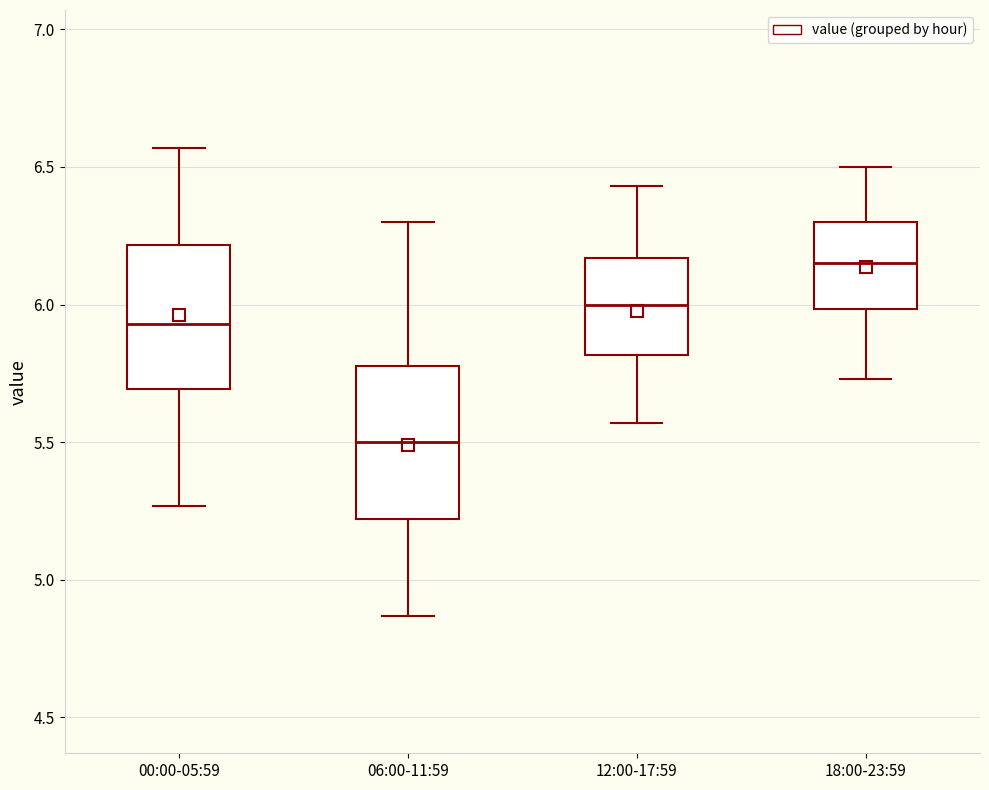

Where does the lower whisker of the box for 12:00-17:59 end on the y-axis? The values are not printed on the chart, so give them approximately, as read against the axis.

5.55